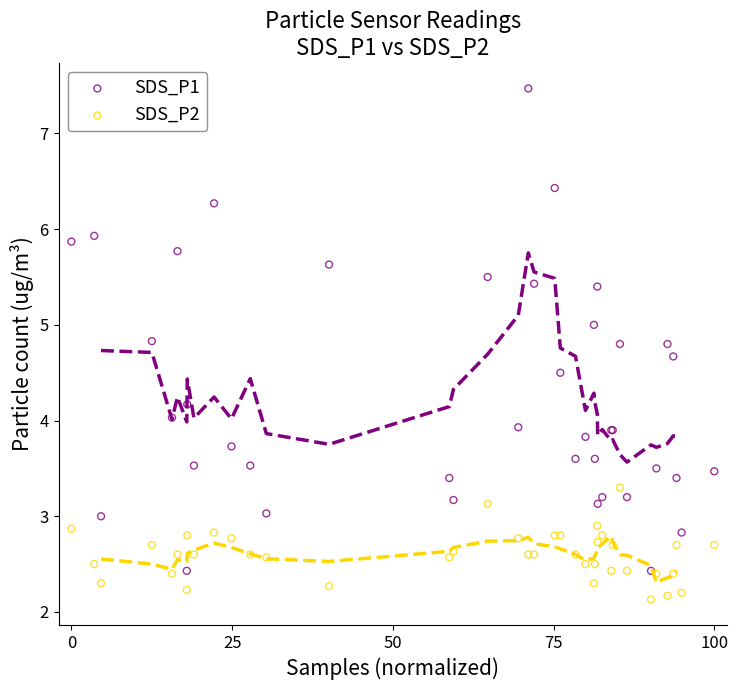

What are all the series names shown in the legend?

SDS_P1, SDS_P2